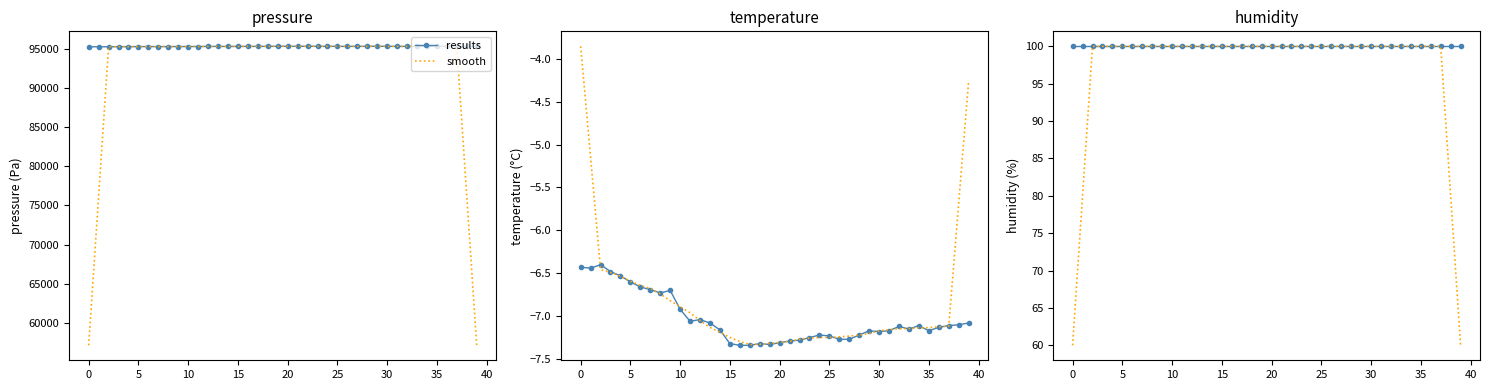

Does the chart have visible grid lines?

No